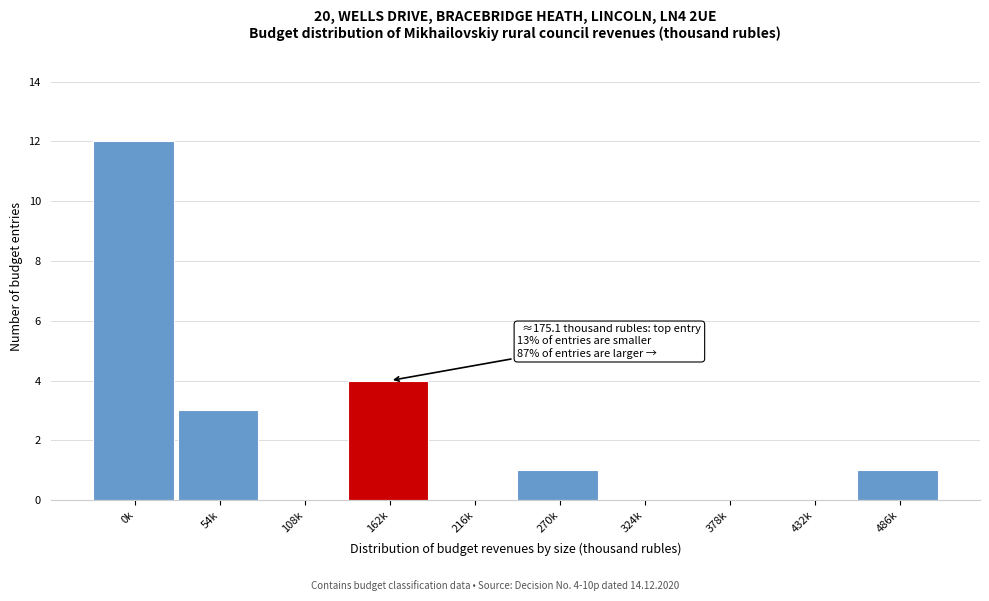

Reading right to left, extract all data points from this chart.

486k=1	432k=0	378k=0	324k=0	270k=1	216k=0	162k=4	108k=0	54k=3	0k=12